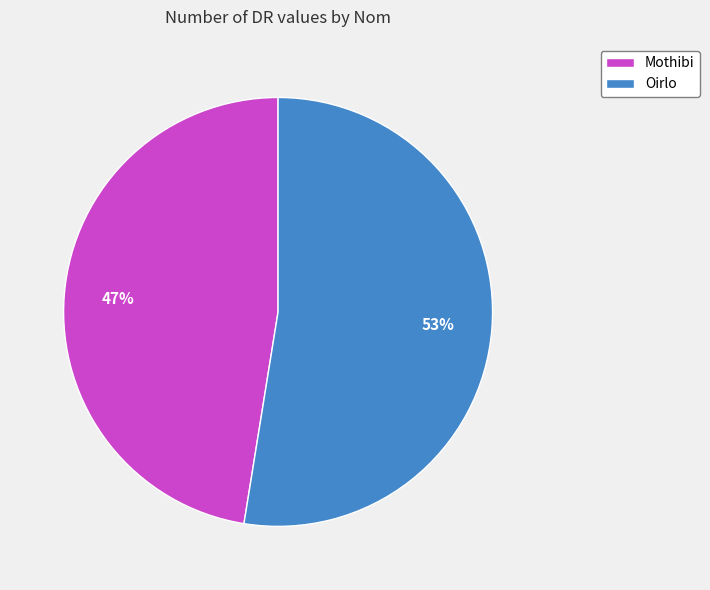

To the nearest percent, what percentage of the pie is Oirlo?

53%